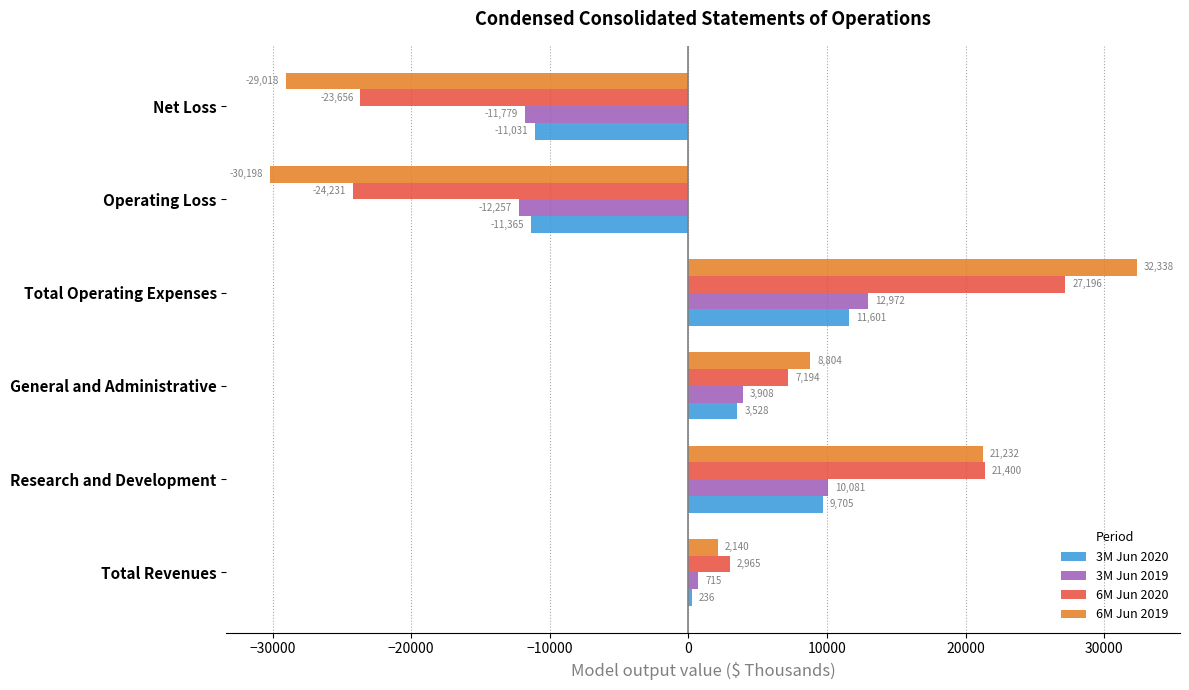

Rank the series by their maximum value, from lowest to highest.

3M Jun 2020, 3M Jun 2019, 6M Jun 2020, 6M Jun 2019